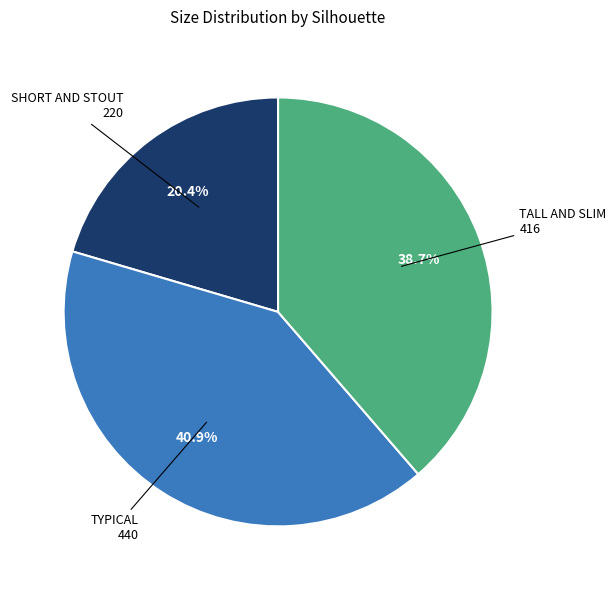

Is there any slice that represents more than half of the pie?

No